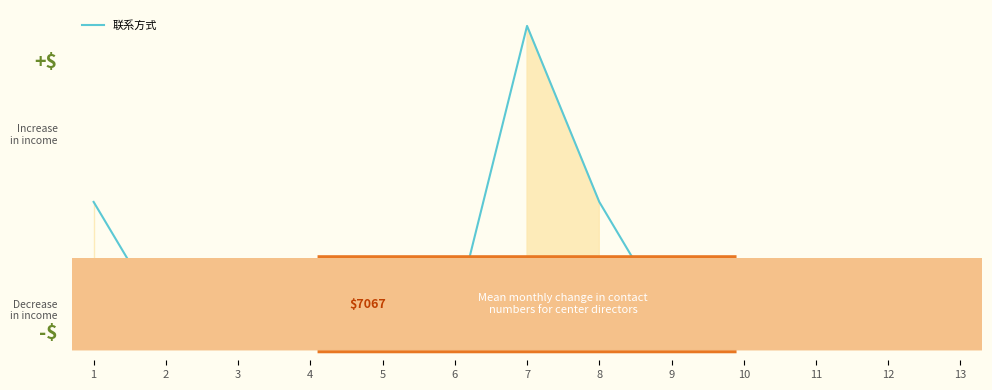

Is this an area chart (filled region under the line)?

Yes